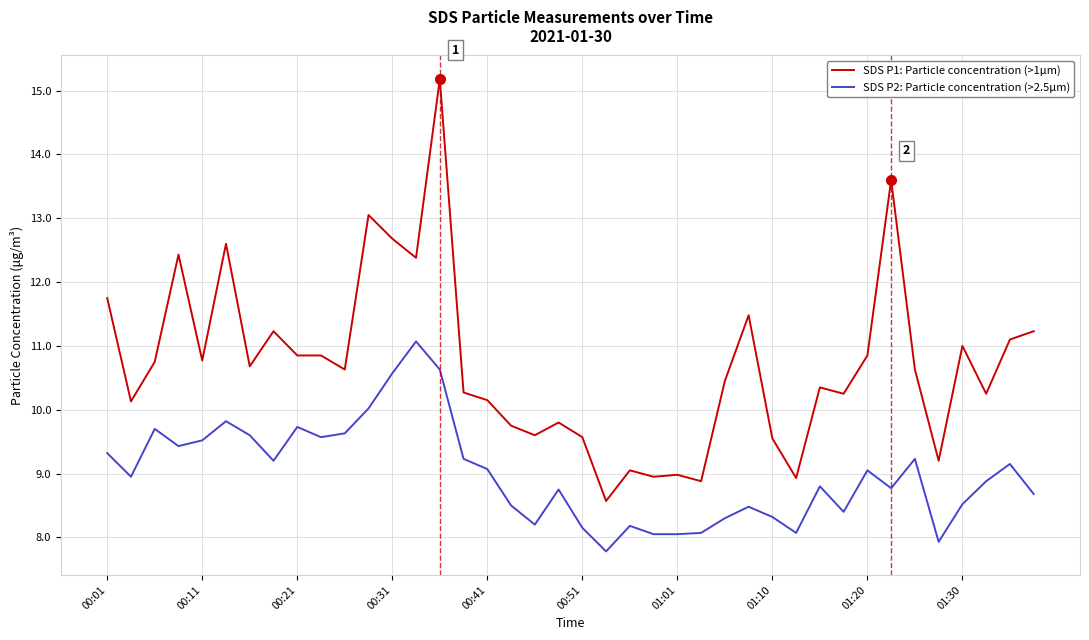

What is the difference between the maximum and minimum values in the SDS P1: Particle concentration (>1μm) series?

6.6